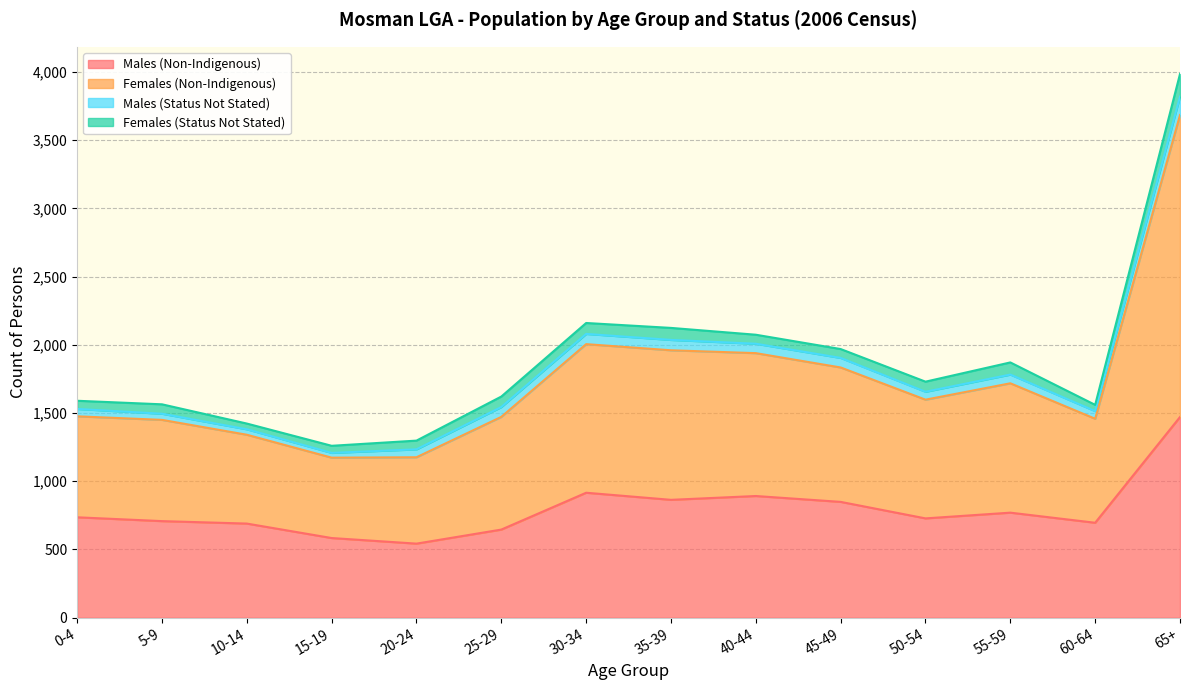

At which category is the sum across all series the highest?

65+